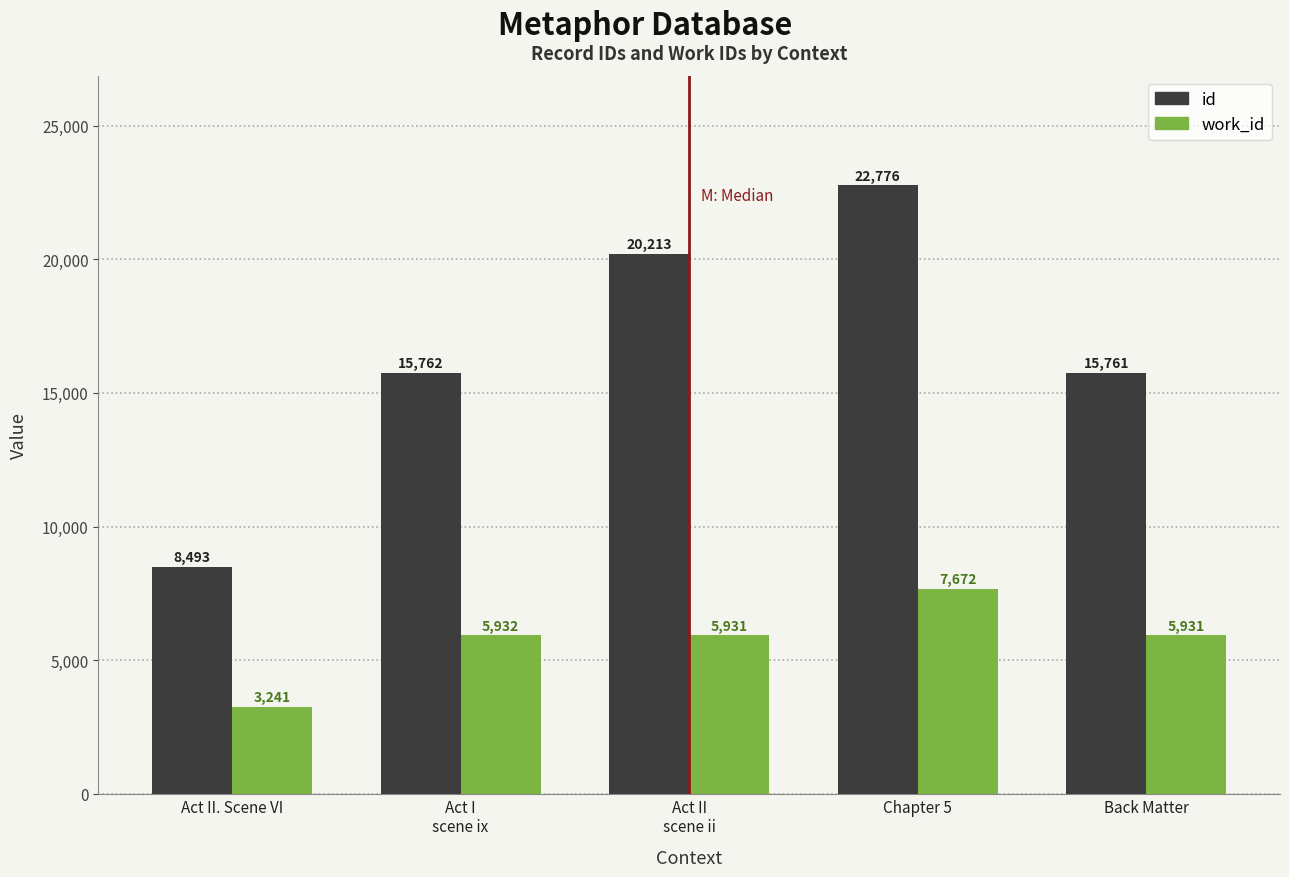

Rank the series at Act I
scene ix from highest to lowest value.

id, work_id